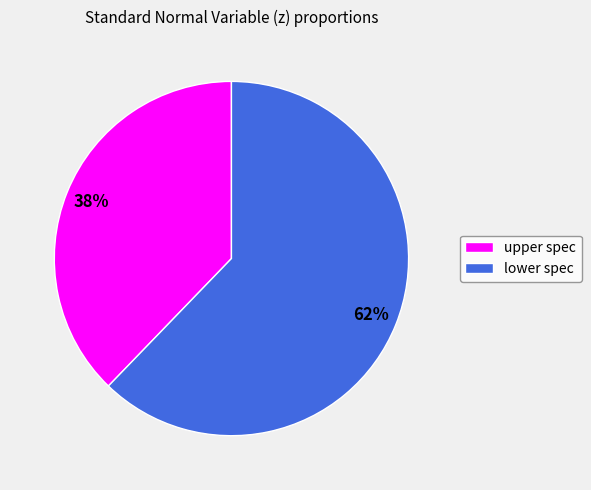

What is the ratio of the value at lower spec to the value at upper spec?

1.6